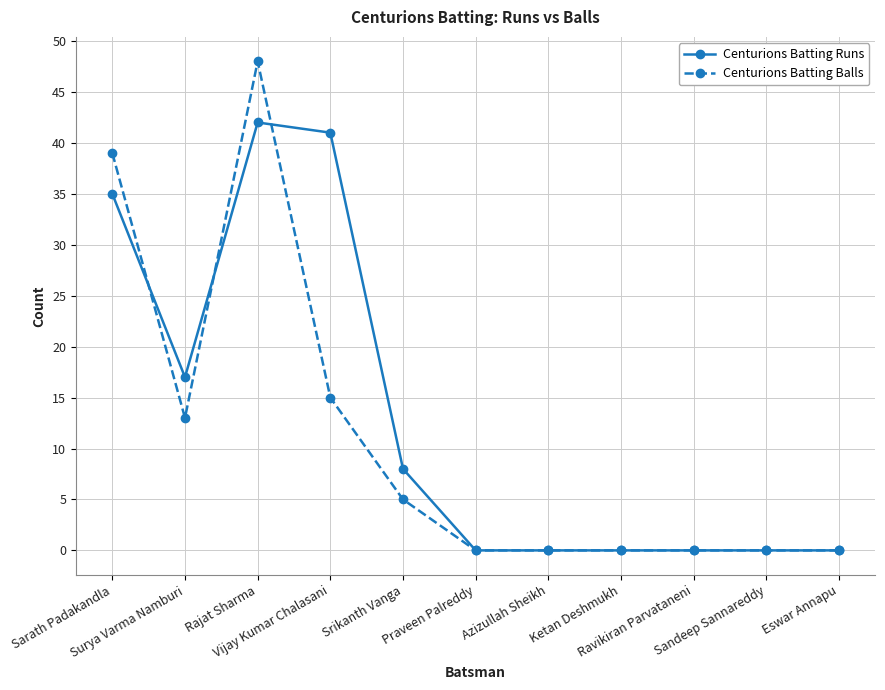

Which series has the largest range (max minus min)?

Centurions Batting Balls